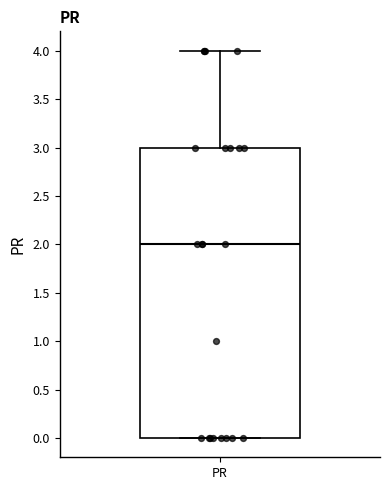

Read this box plot against the y-axis: the position of the median line, the range covered by the box, and the ends of both whiskers. The values are not printed on the chart, so give them approximately, as read against the axis.

median 2, box 0 to 3, whiskers 0 to 4